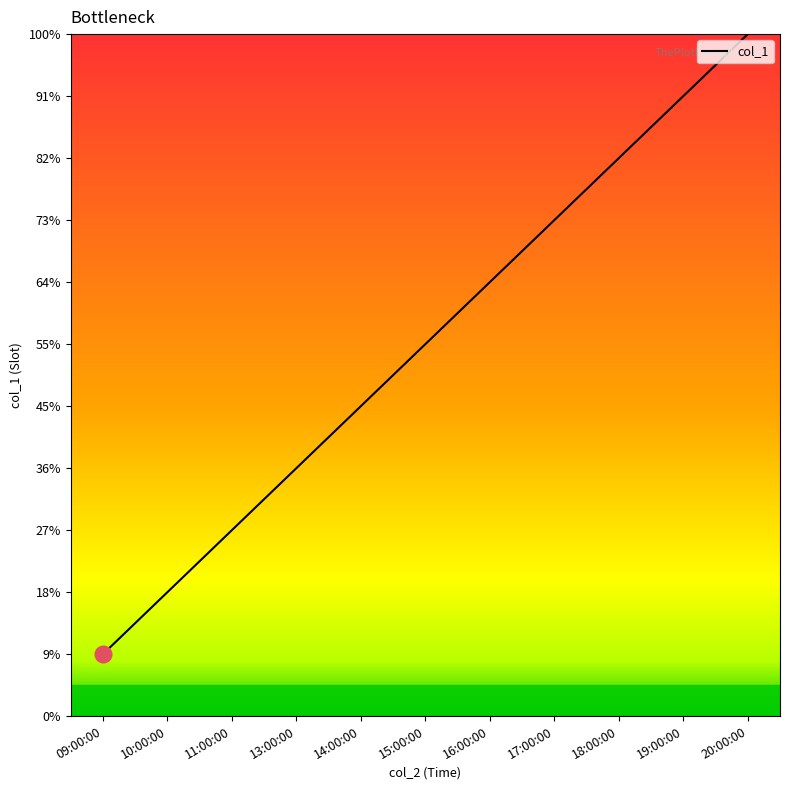

List the labels in order of value, largest first.

20:00:00, 19:00:00, 18:00:00, 17:00:00, 16:00:00, 15:00:00, 14:00:00, 13:00:00, 11:00:00, 10:00:00, 09:00:00